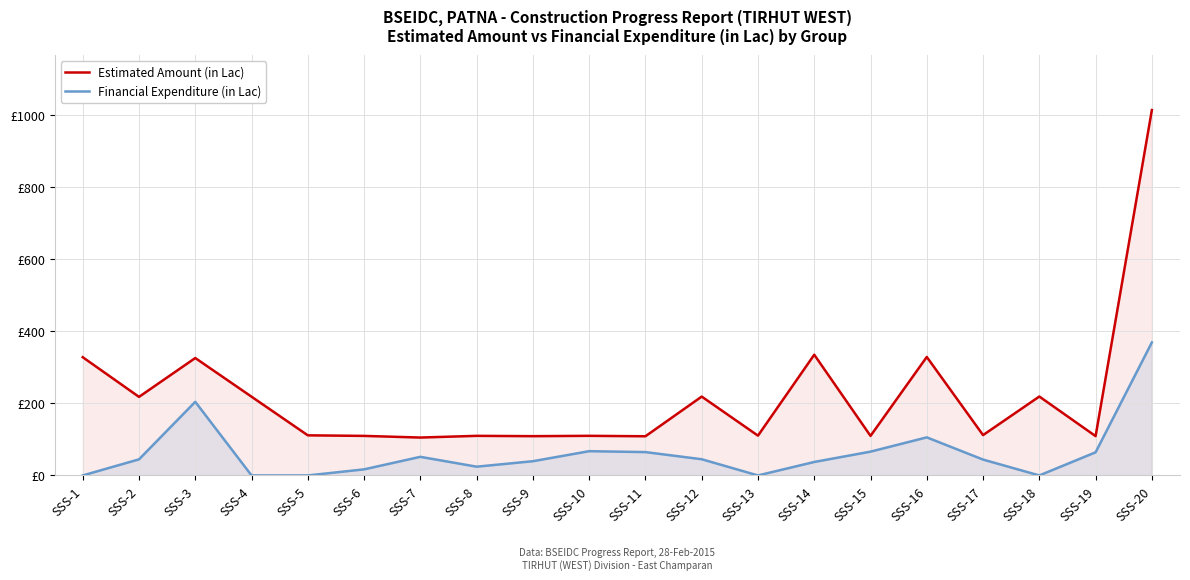

What are all the series names shown in the legend?

Estimated Amount (in Lac), Financial Expenditure (in Lac)